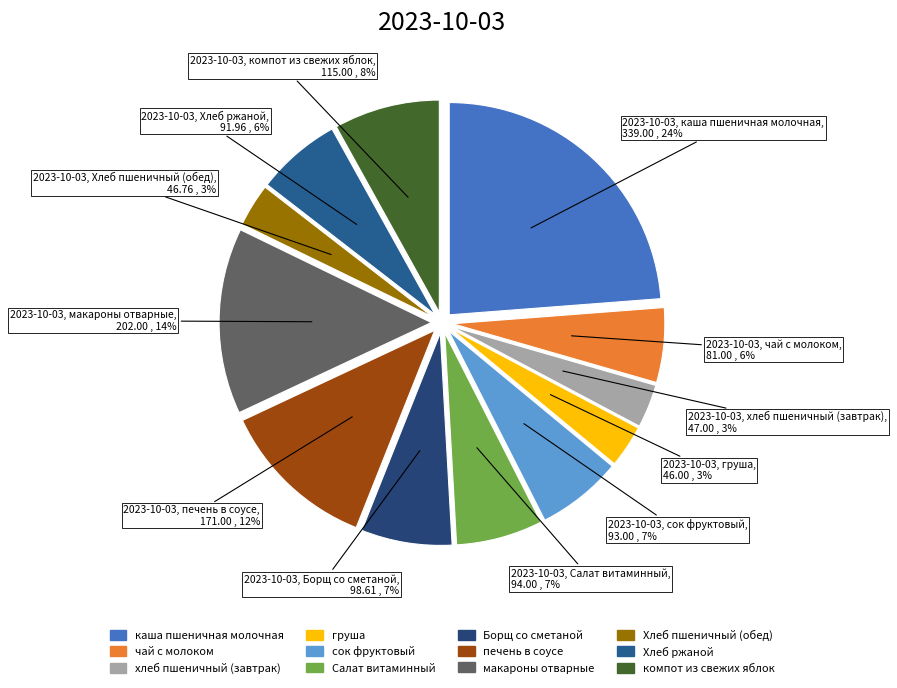

How many segments does this pie chart have?

12